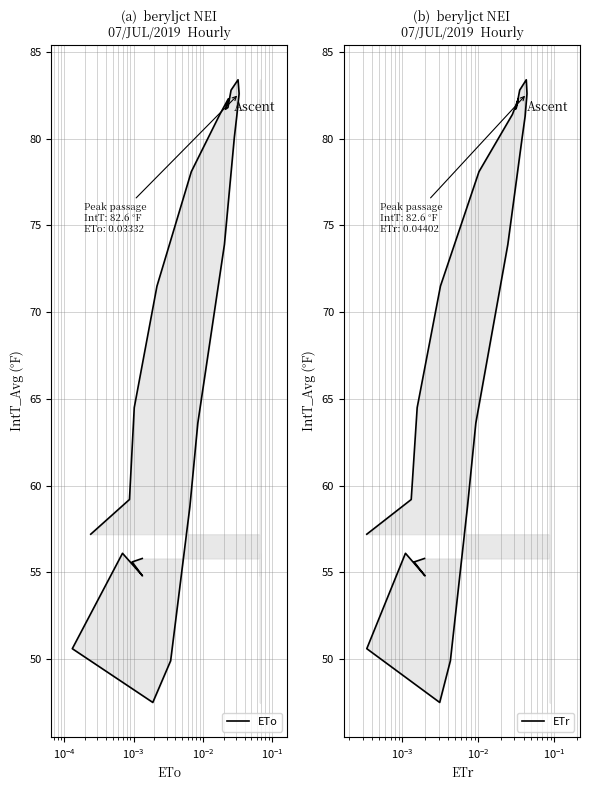

True or false: ETr and ETo intersect in this chart.

False